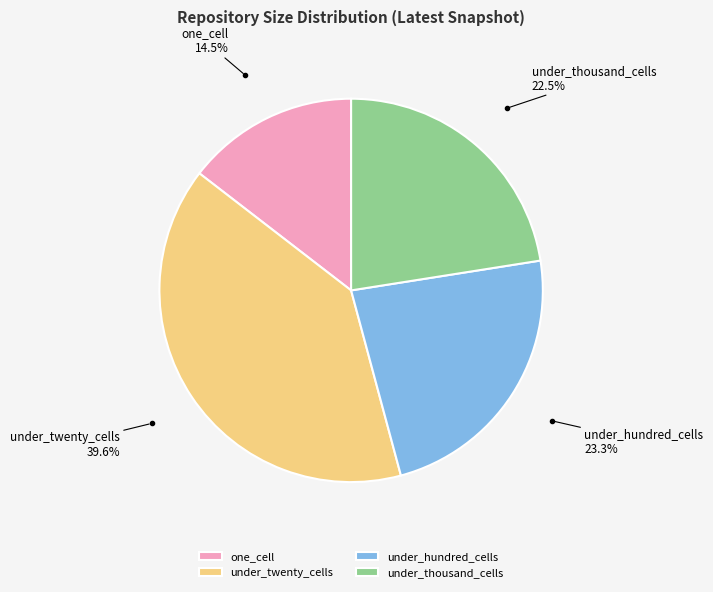

To the nearest percent, what is the difference between the one_cell and under_twenty_cells slice percentages?

25%